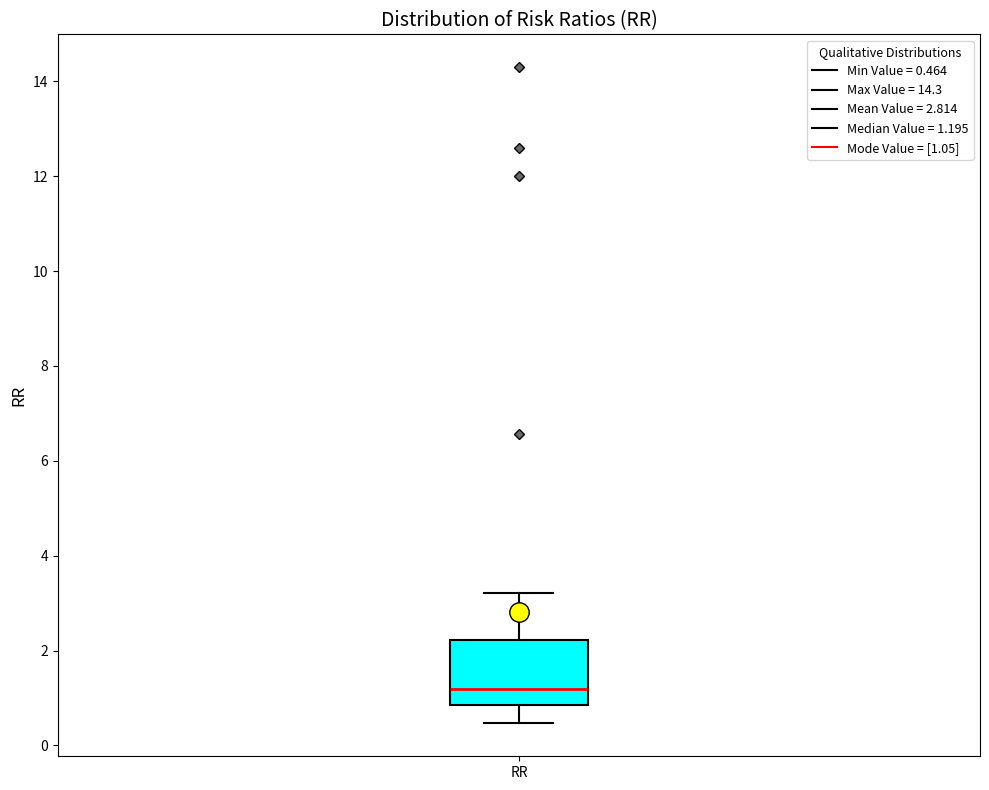

Where does the median line of the box for RR sit on the y-axis? The values are not printed on the chart, so give them approximately, as read against the axis.

1.2